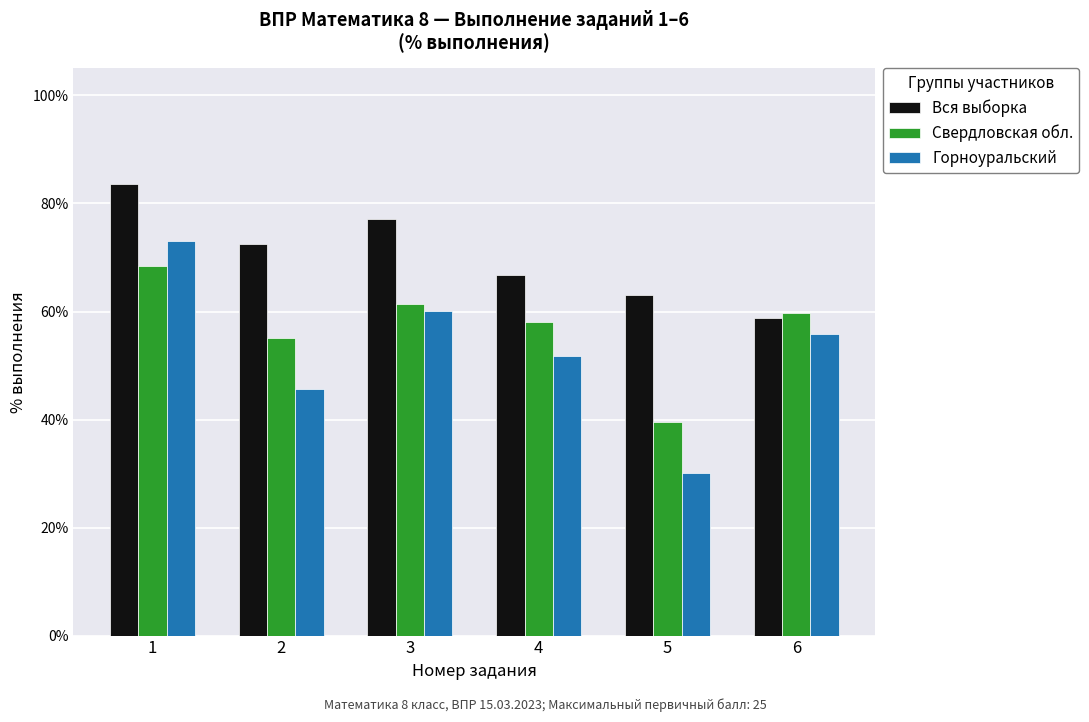

What are all the series names shown in the legend?

Вся выборка, Свердловская обл., Горноуральский